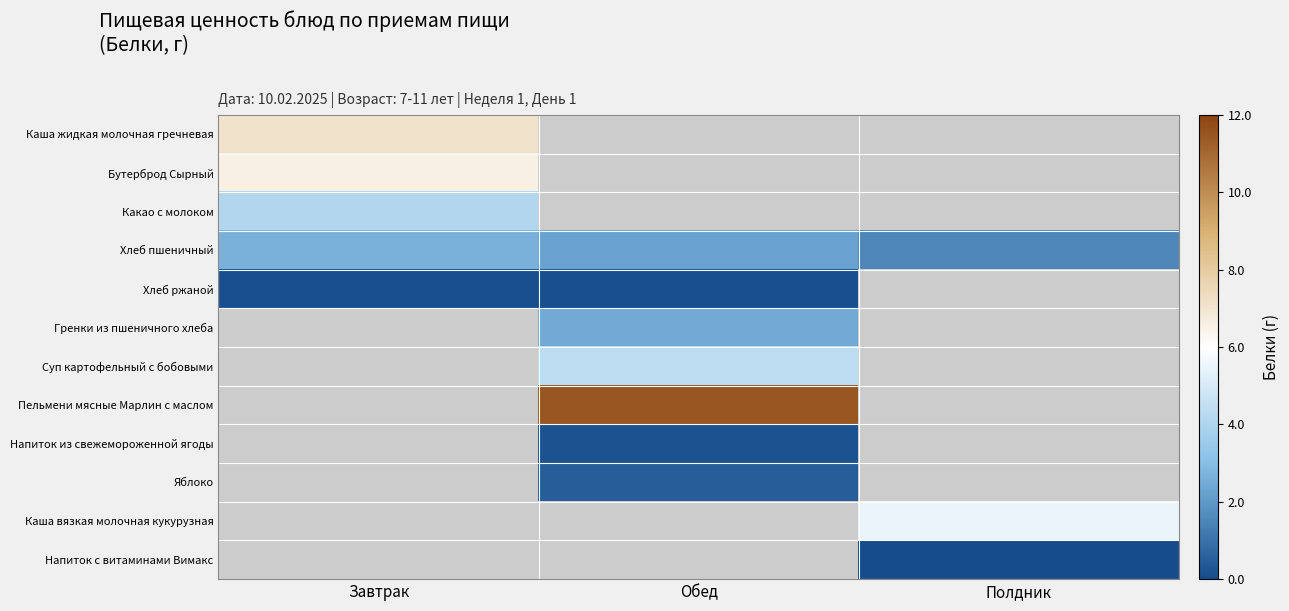

List the labels in order of Яблоко value, smallest first.

Завтрак, Обед, Полдник